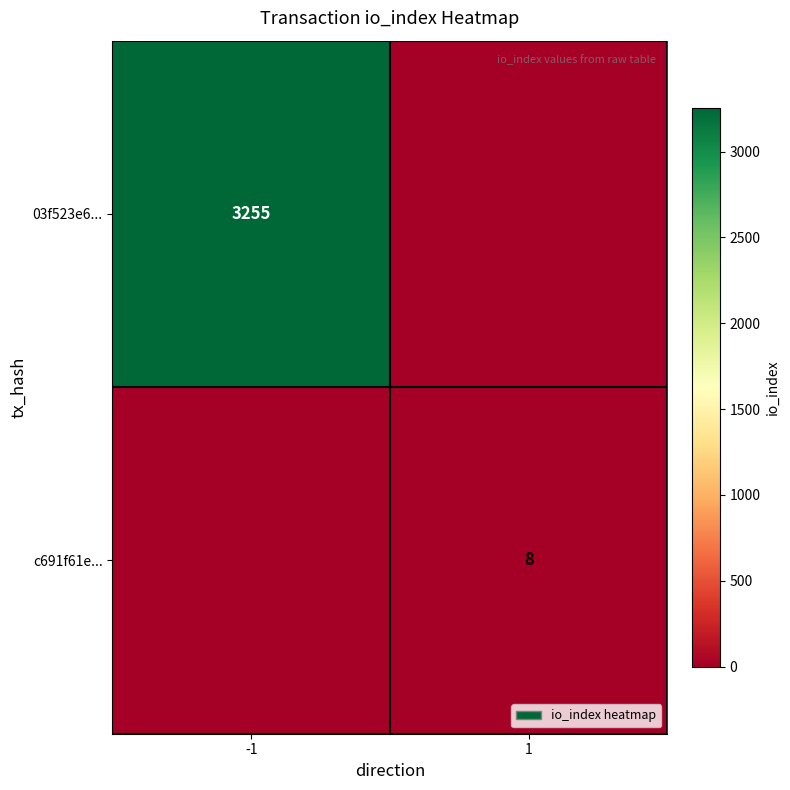

True or false: c691f61e... has a value of 13 at 1.

False